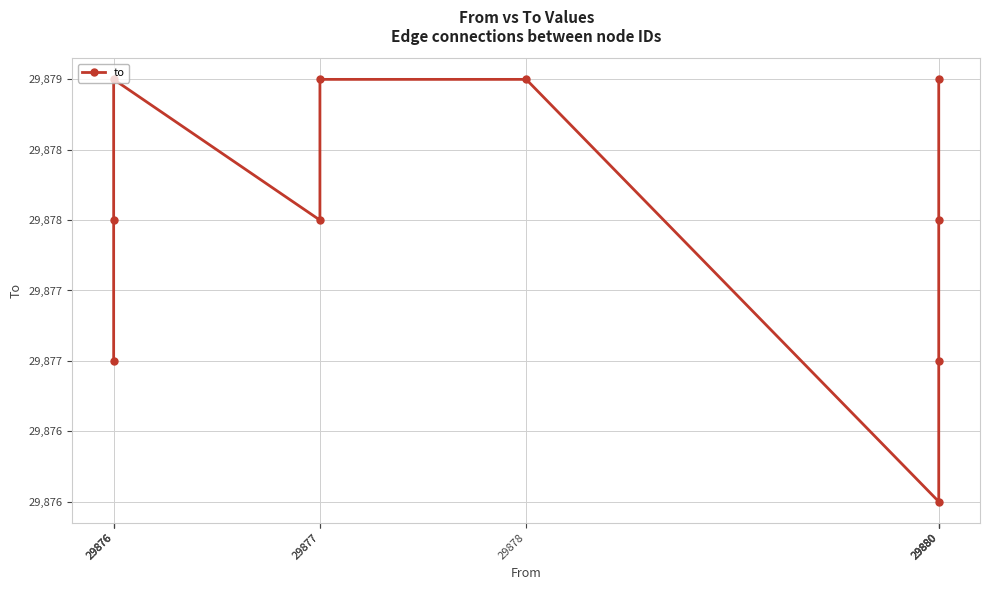

Rank the categories by value from lowest to highest.

29880, 29876, 29880, 29876, 29877, 29880, 29876, 29877, 29878, 29880